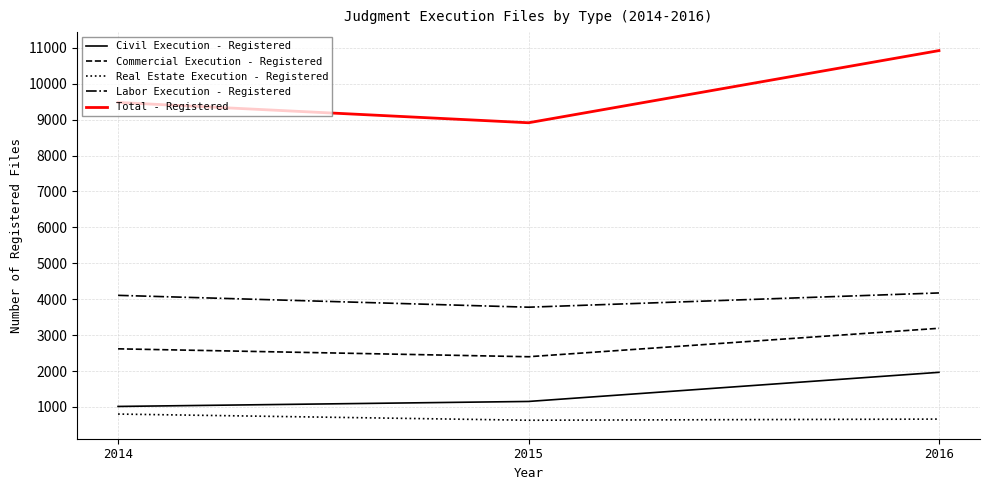

What is the difference between the maximum and minimum values in the Commercial Execution - Registered series?

792